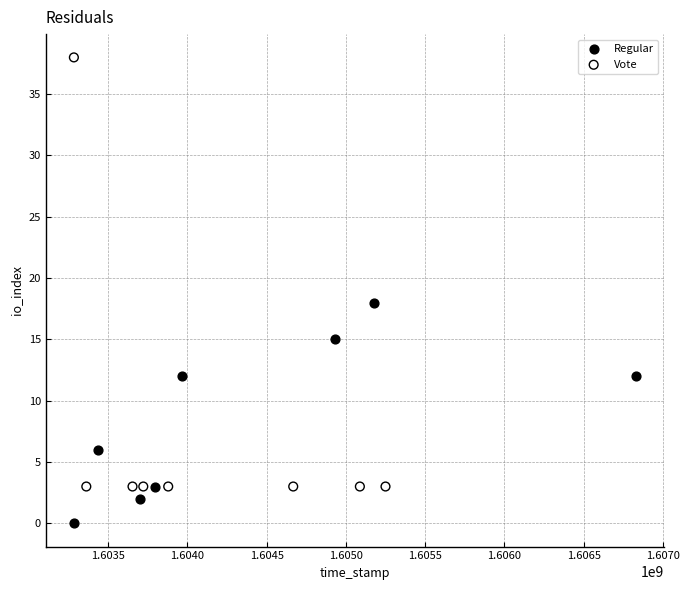

Which series reaches the maximum Y coordinate?

Vote